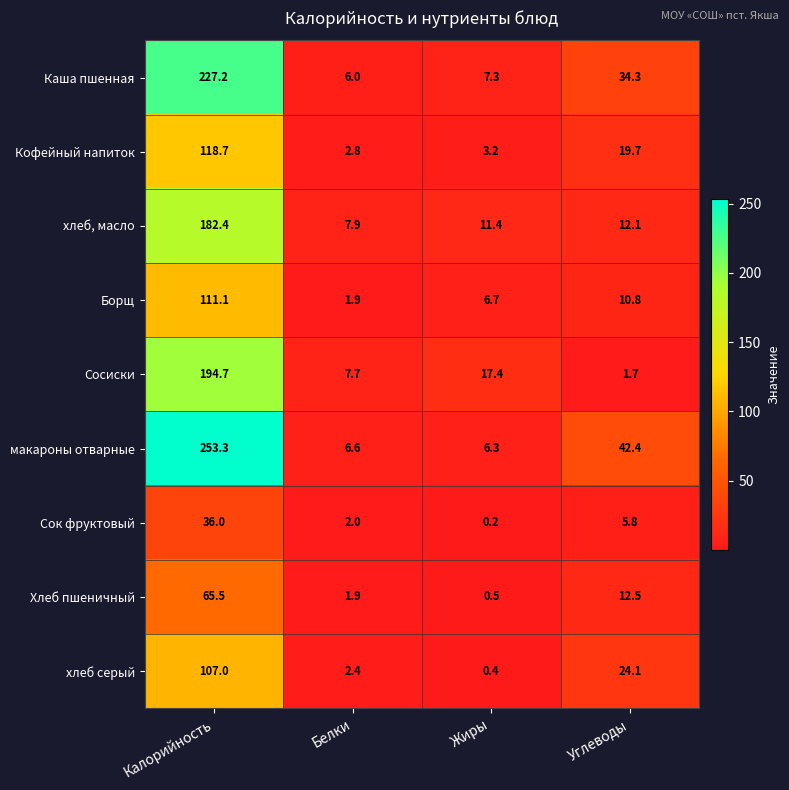

True or false: Хлеб пшеничный has a value of 0.5 at Жиры.

True